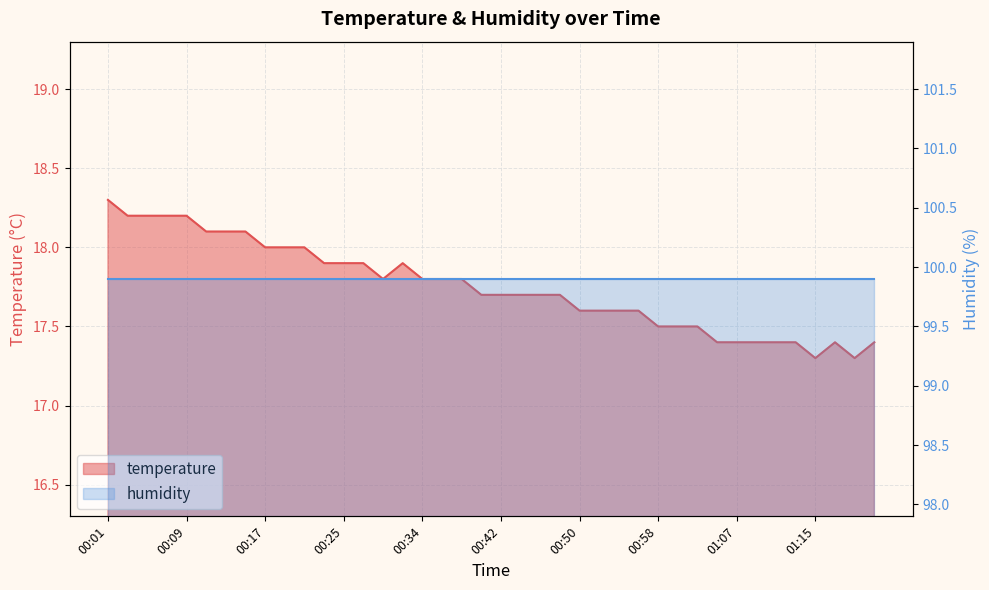

Reading left to right, what are all the values shown in this chart?

18.3	18.2	18.2	18.2	18.2	18.1	18.1	18.1	18.0	18.0	18.0	17.9	17.9	17.9	17.8	17.9	17.8	17.8	17.8	17.7	17.7	17.7	17.7	17.7	17.6	17.6	17.6	17.6	17.5	17.5	17.5	17.4	17.4	17.4	17.4	17.4	17.3	17.4	17.3	17.4